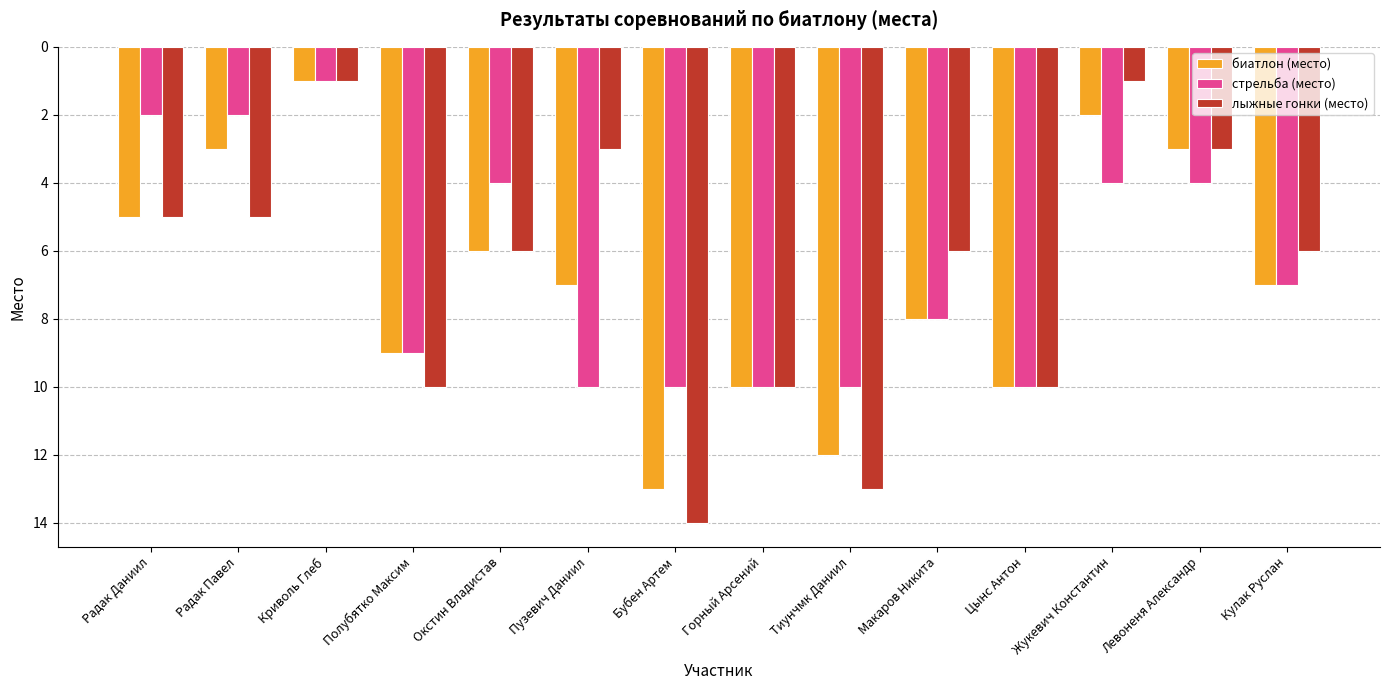

What are all the series names shown in the legend?

биатлон (место), стрельба (место), лыжные гонки (место)